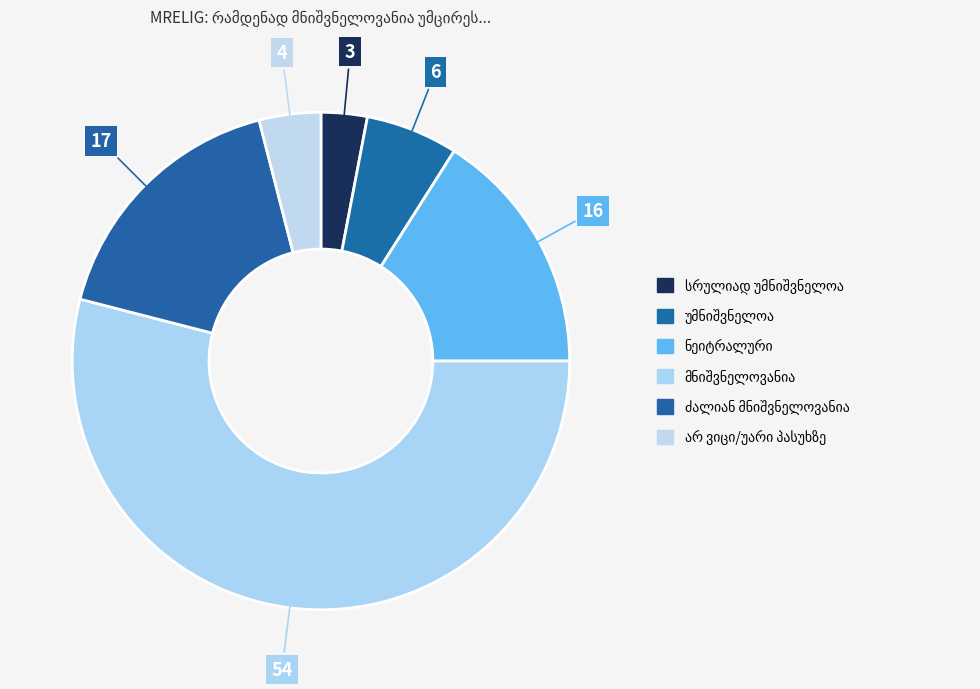

How many slices are in this pie chart?

6